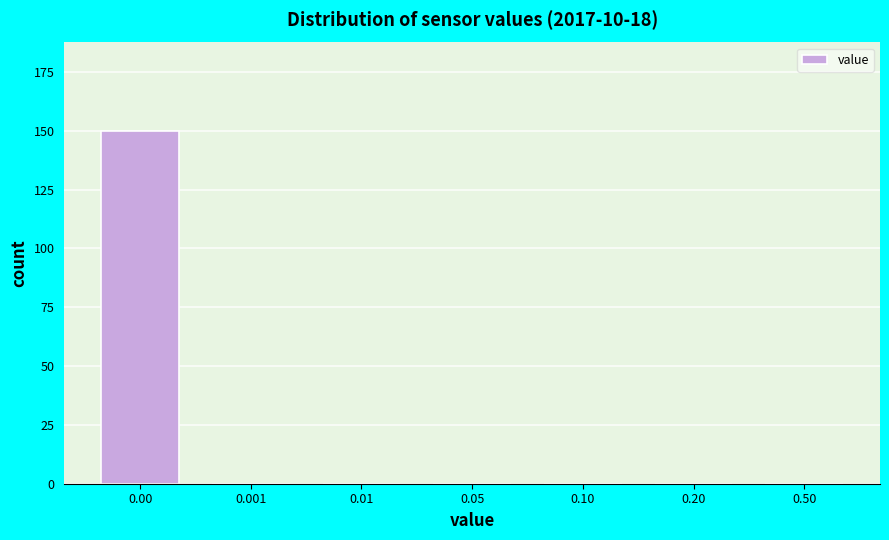

Reading left to right, extract all data points from this chart.

0.00=150	0.001=0	0.01=0	0.05=0	0.10=0	0.20=0	0.50=0